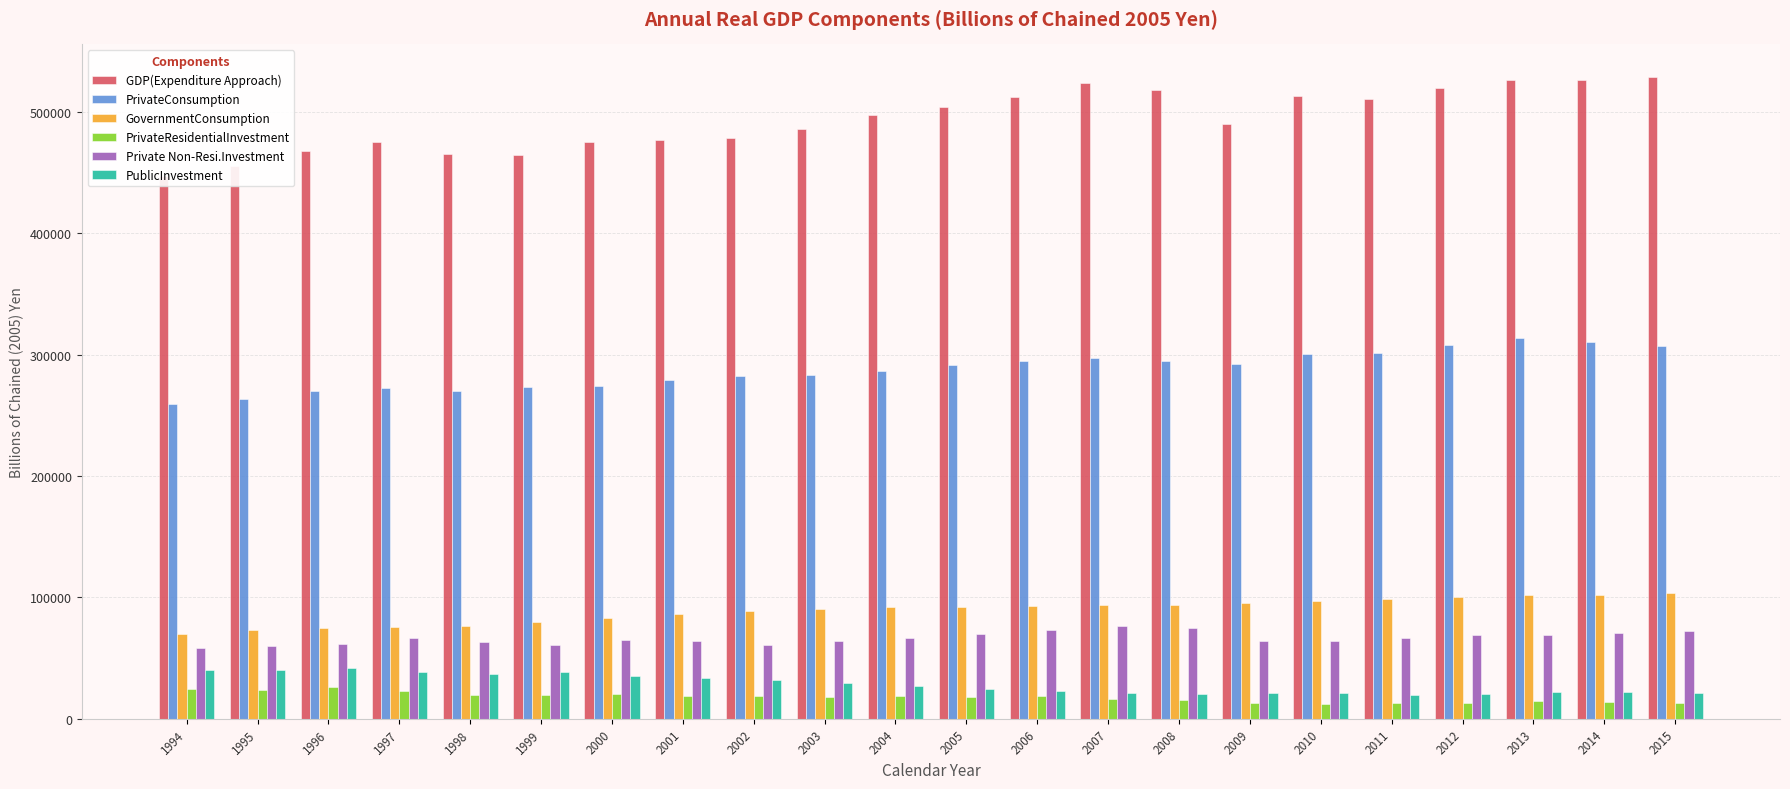

At which category is the sum across all series the highest?

2013